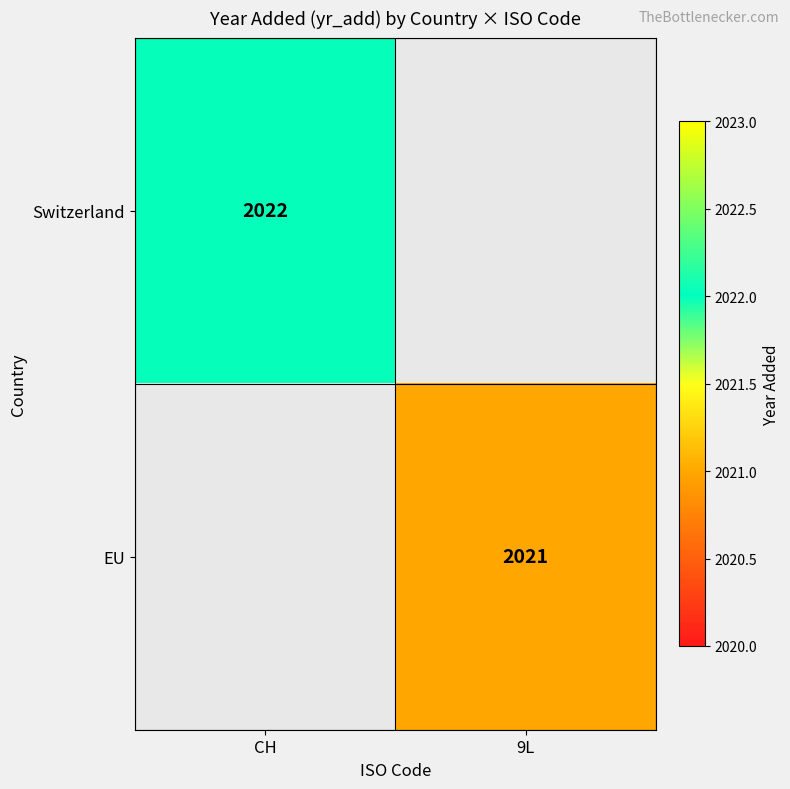

How many data points does each series have?

2